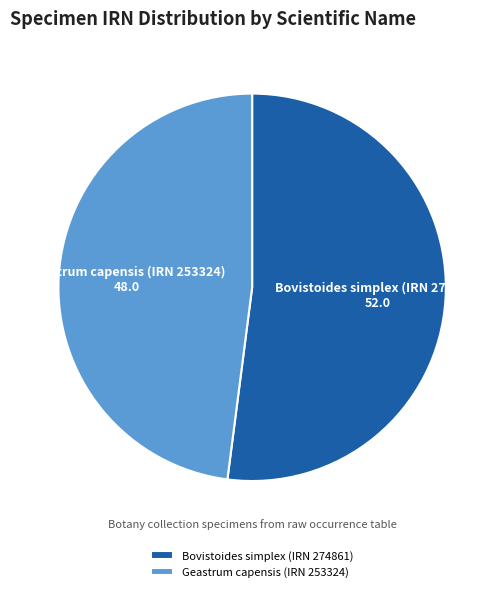

Do Geastrum capensis (IRN 253324) and Bovistoides simplex (IRN 274861) together represent more than half of the pie?

Yes